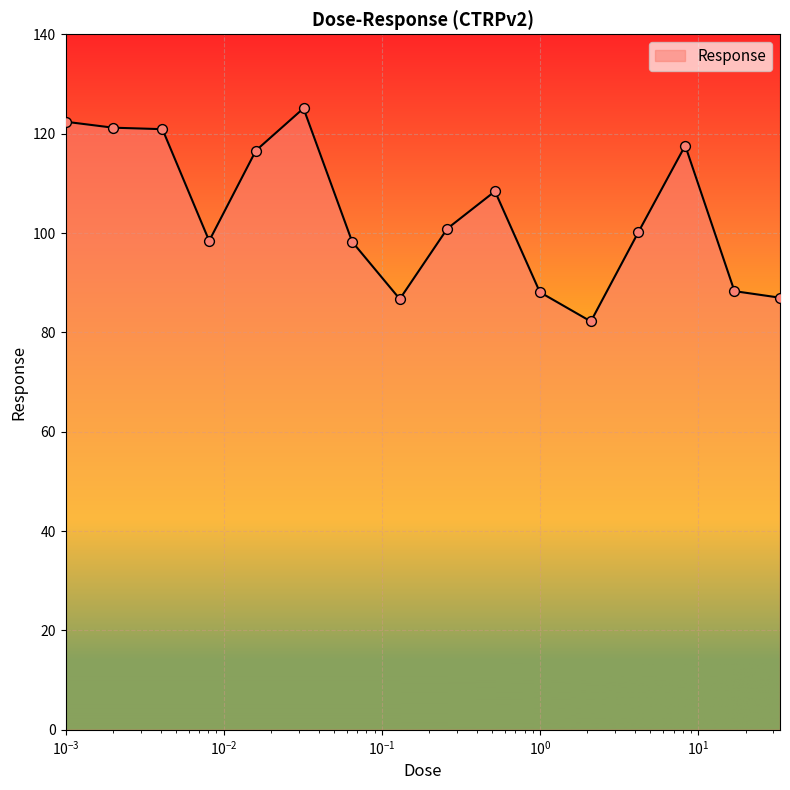

What is the maximum value shown in the chart?

125.1